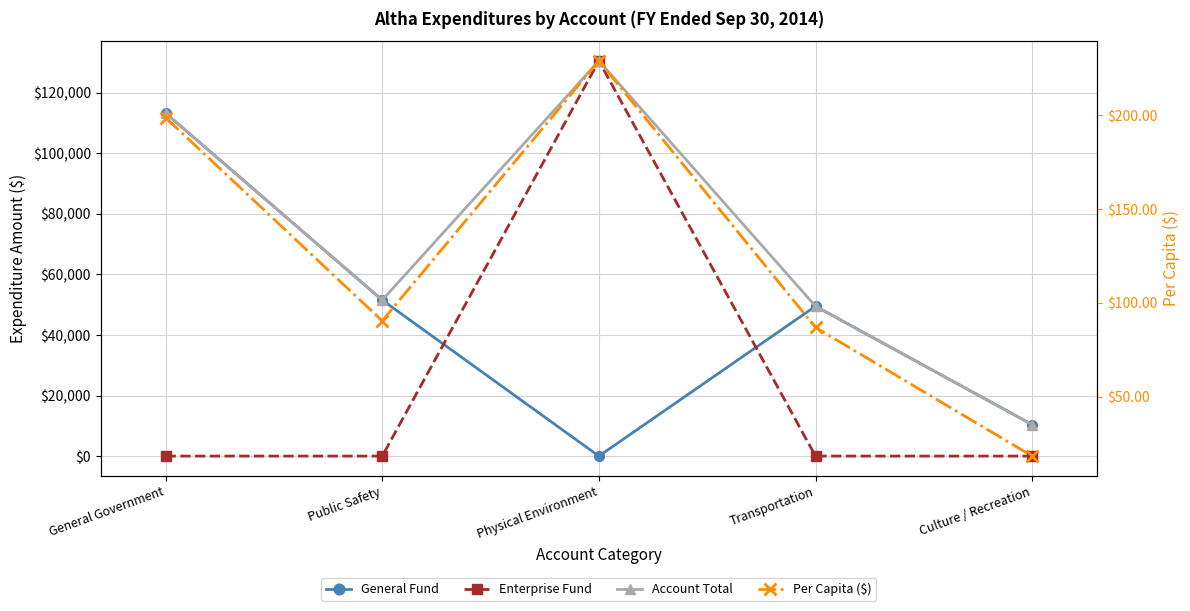

Read the Per Capita ($) value at Public Safety.

90.4